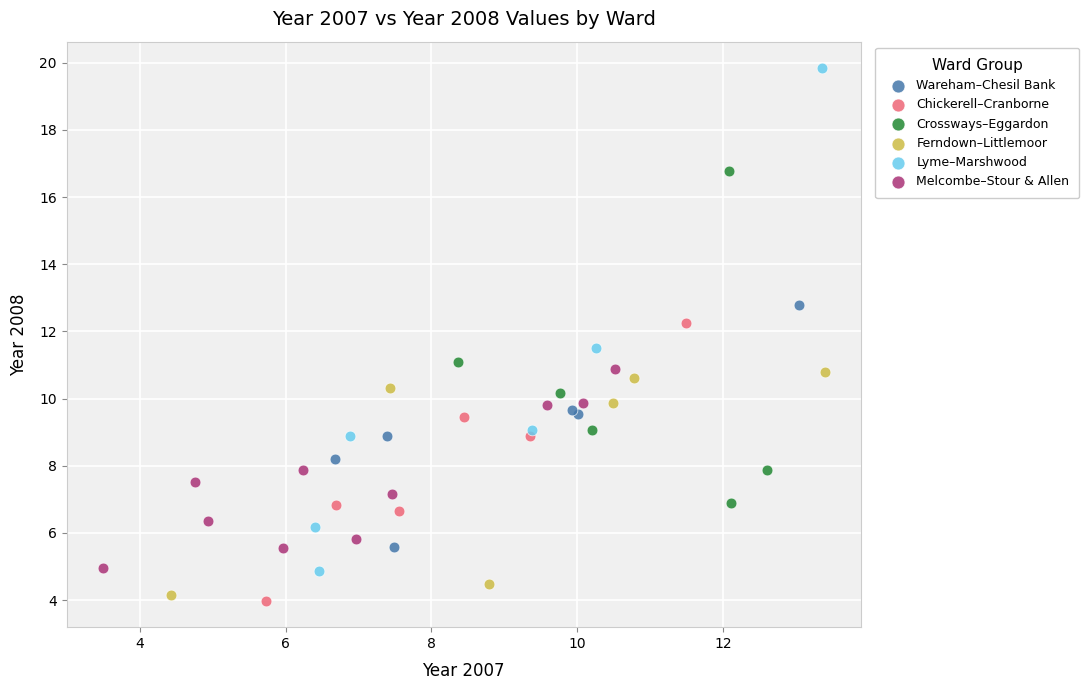

Which series has the largest Y range (max minus min)?

Lyme–Marshwood